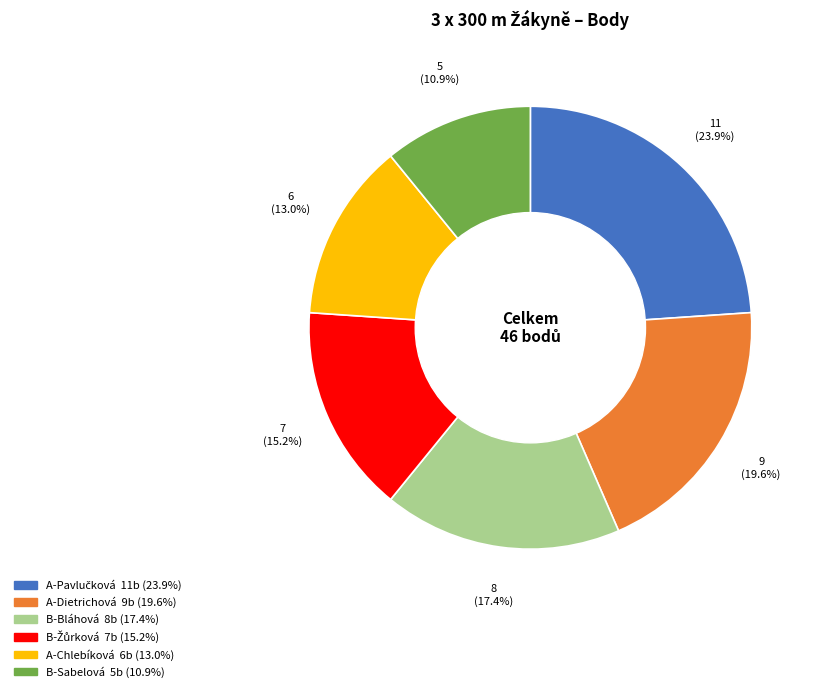

Is there any slice that represents more than half of the pie?

No